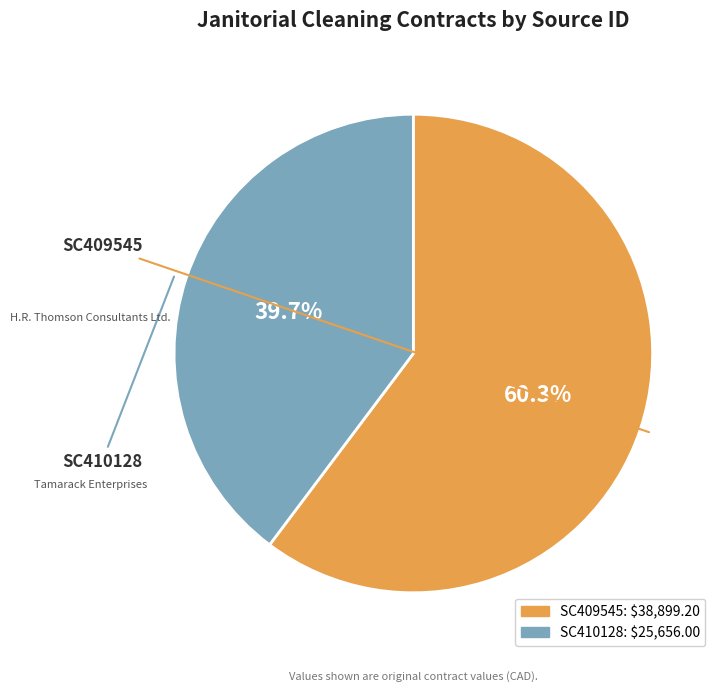

What is the ratio of the value at SC410128 to the value at SC409545?

0.7